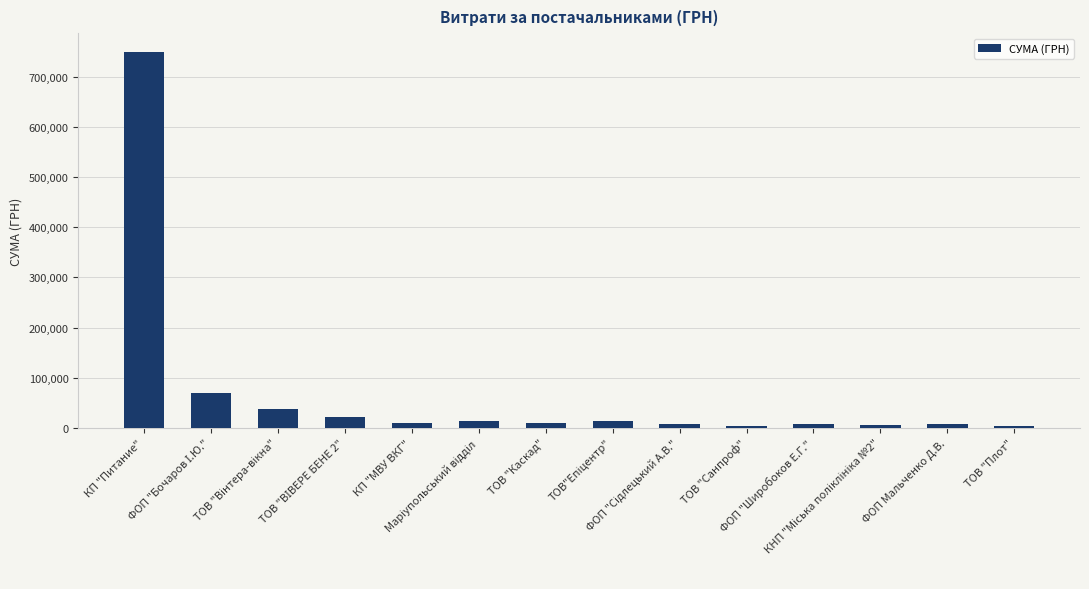

What is the difference between the second highest and second lowest values?

64419.3